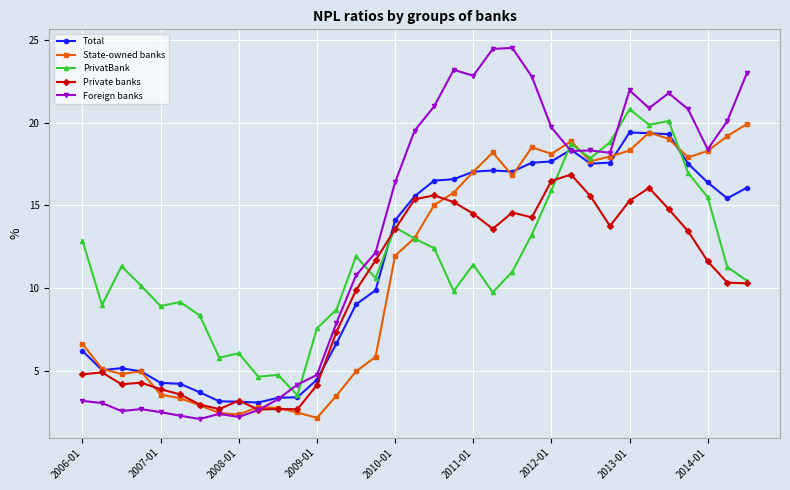

What is the maximum value shown in the chart?

24.5